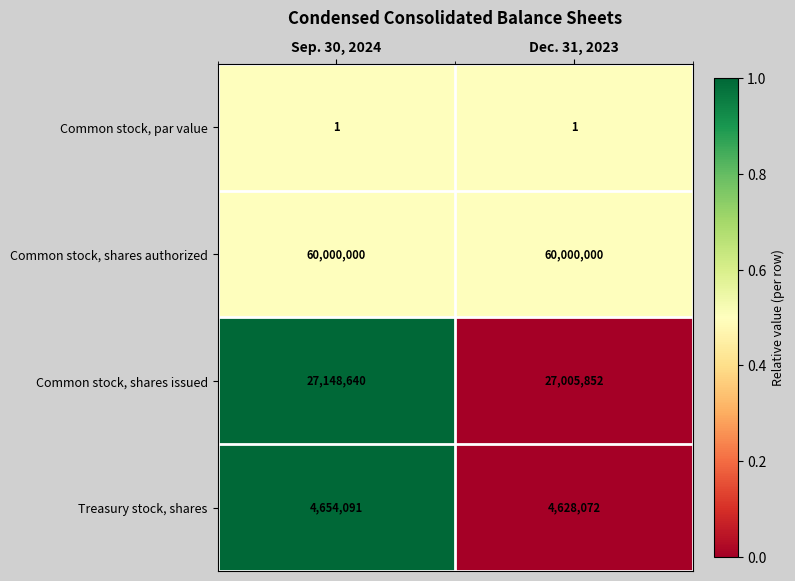

Between Sep. 30, 2024 and Dec. 31, 2023, which series saw the biggest shift?

Common stock, shares issued